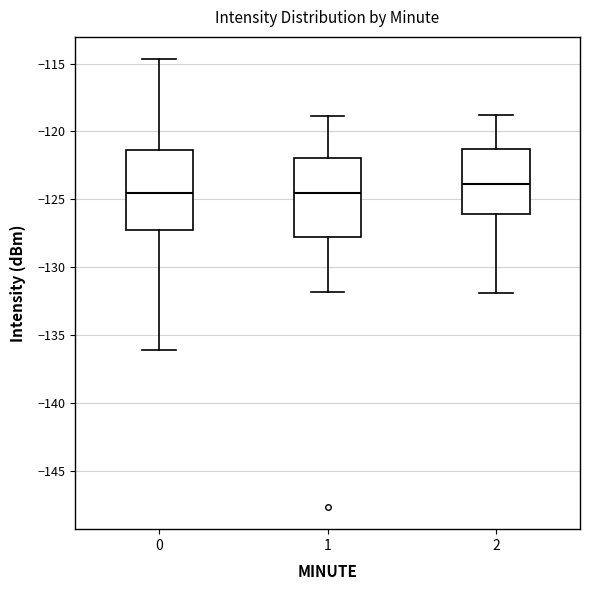

Which box's median line is the highest?

2